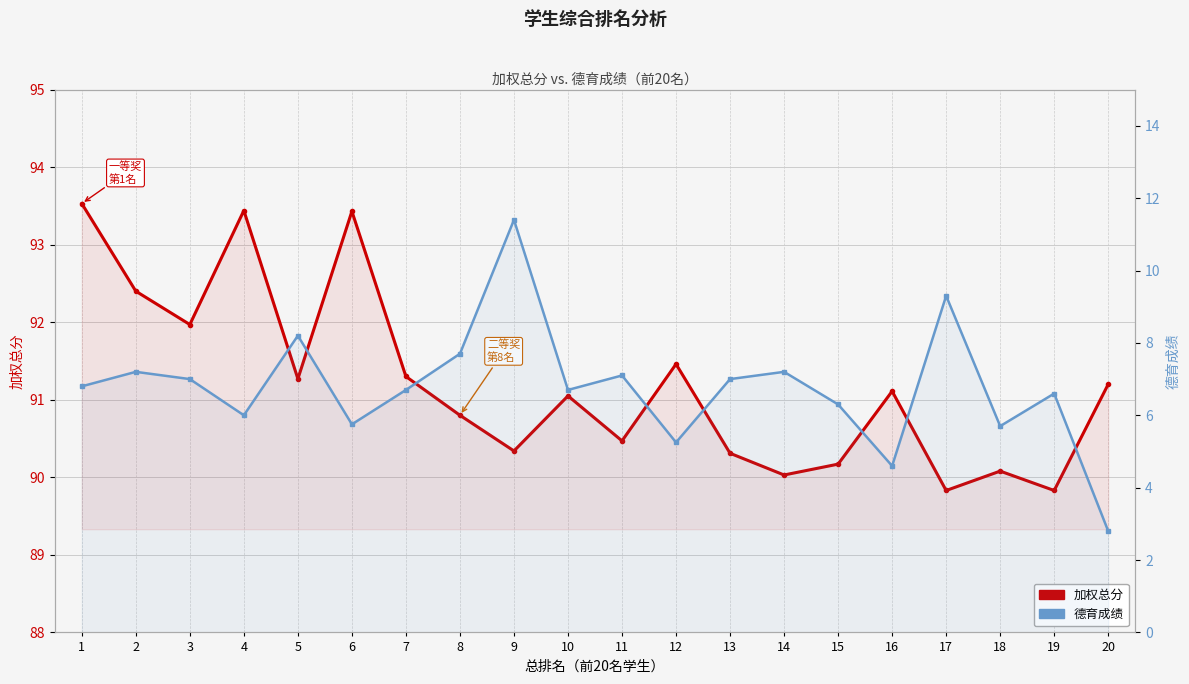

Where is the first local minimum for 德育成绩?

4